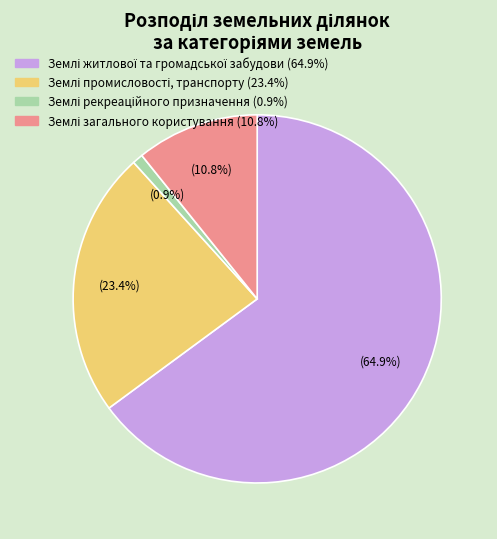

Is there a majority slice in this chart?

Yes